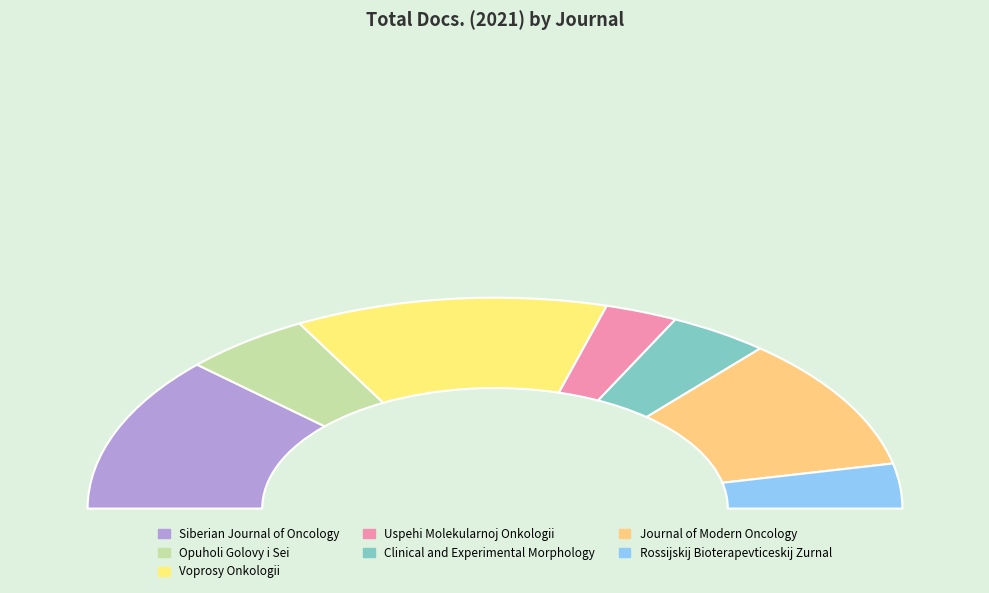

Does Uspehi Molekularnoj Onkologii represent more than half of the total?

No